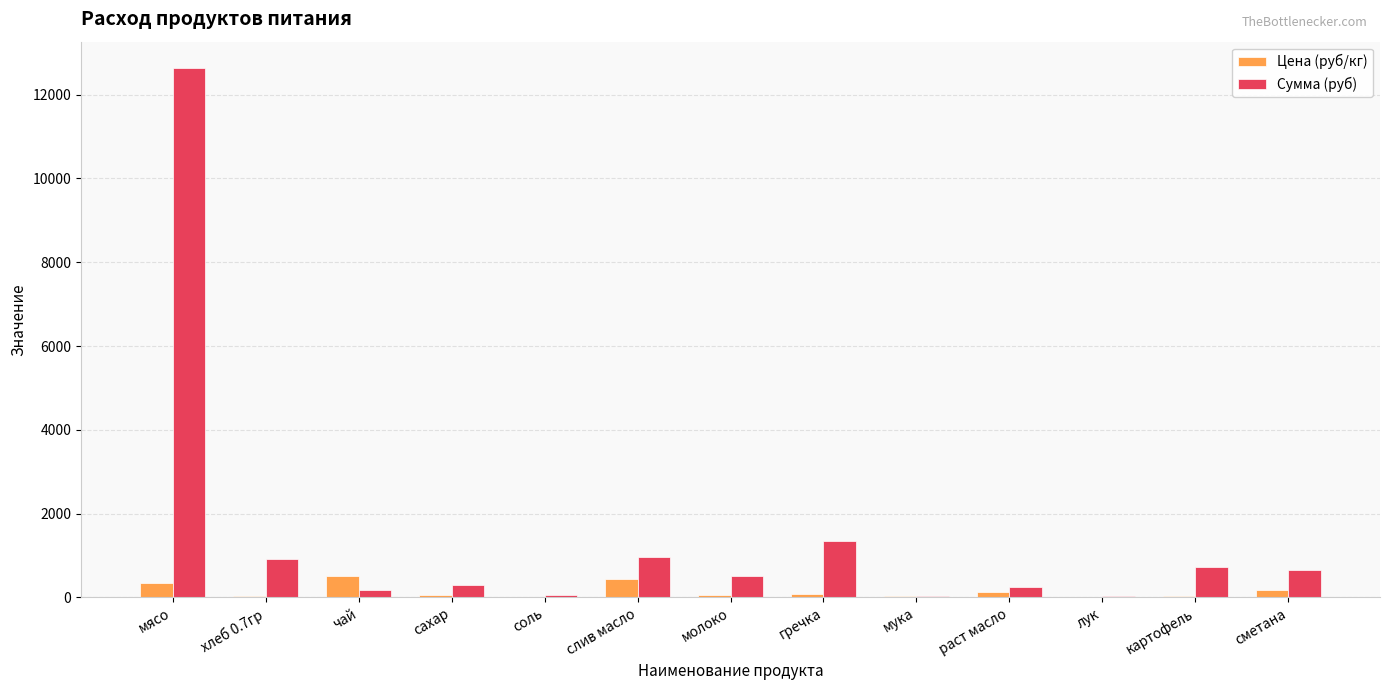

What is the highest value of the Цена (руб/кг) series?

500.0